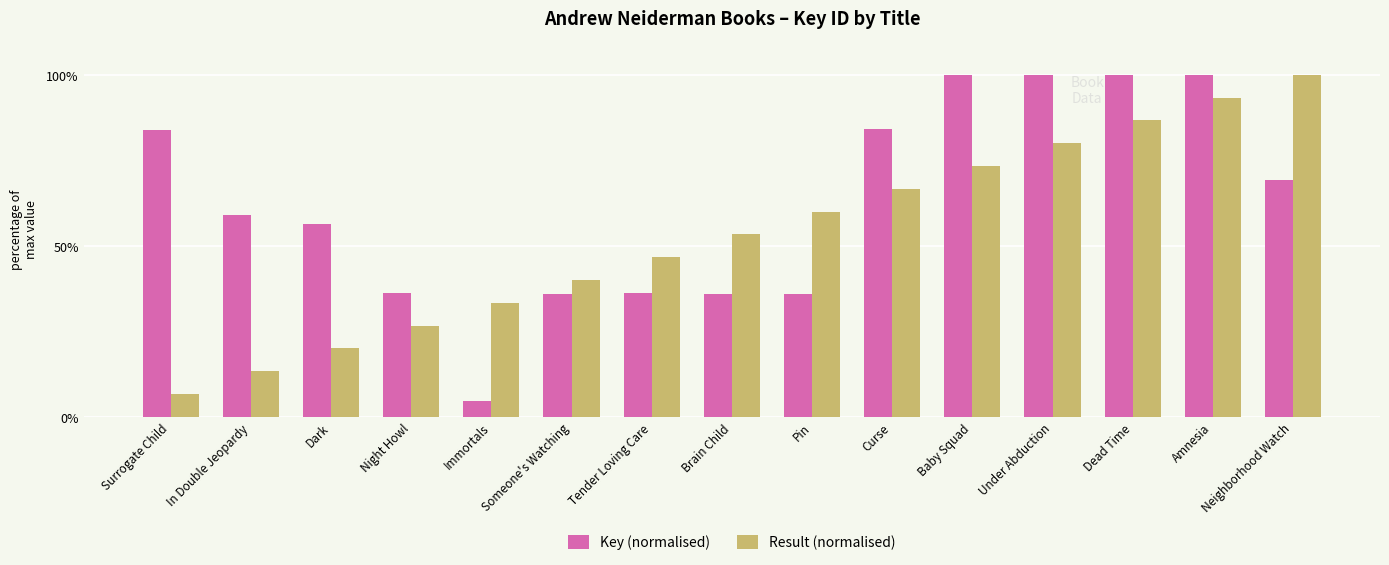

Rank the series by their average value, from lowest to highest.

Result (normalised), Key (normalised)